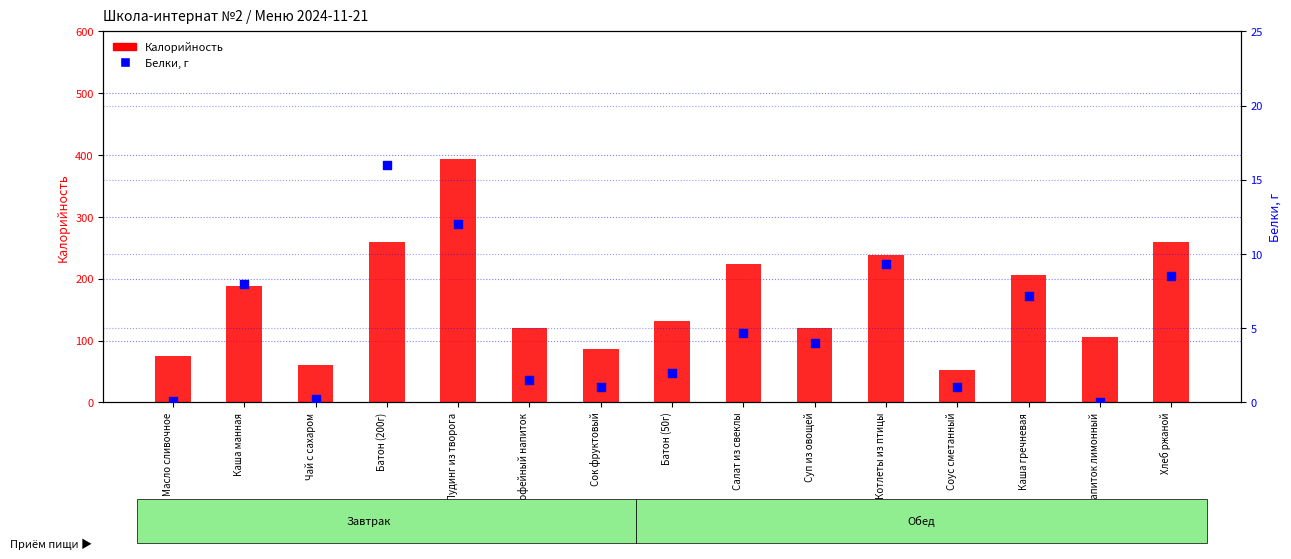

Which series contains the lowest Y value?

Белки, г